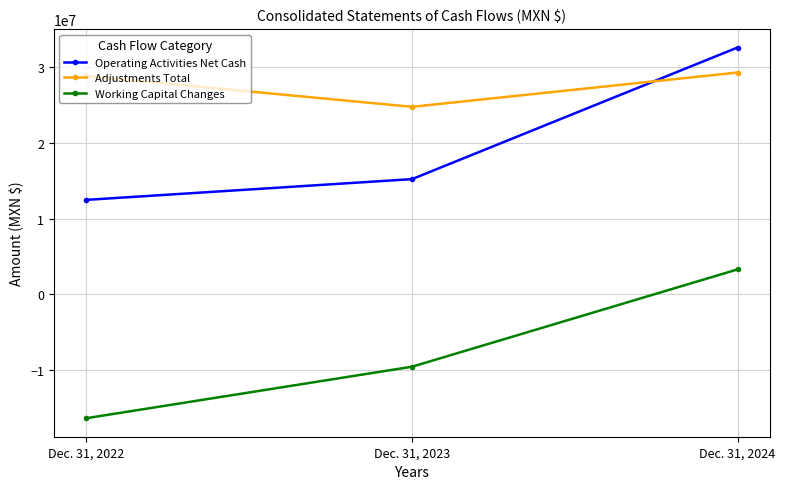

What is the approximate value of Adjustments Total at Dec. 31, 2022, to the nearest 100?

28787000